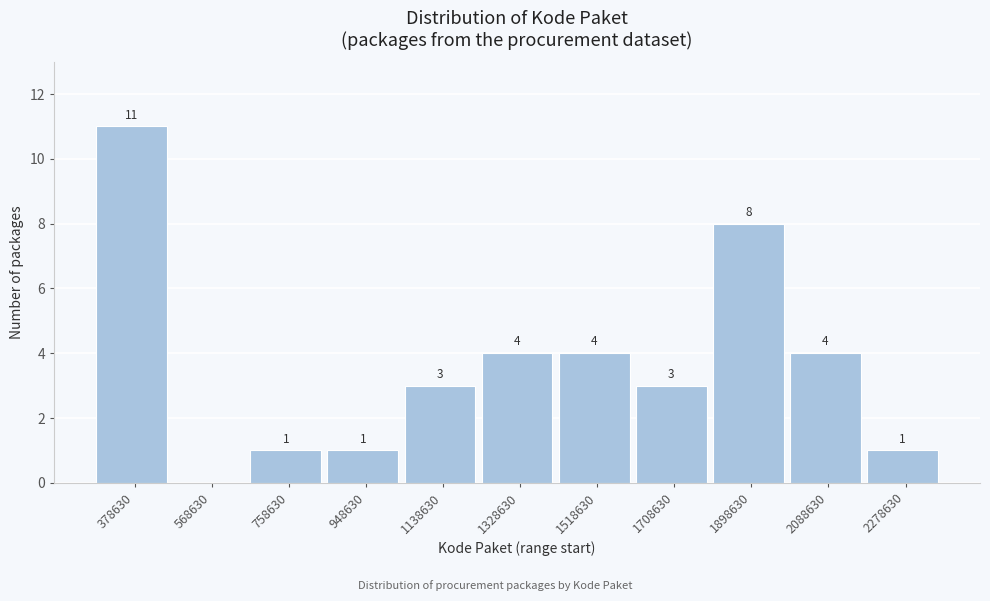

Reading left to right, what are all the values shown in this chart?

378630=11	568630=0	758630=1	948630=1	1138630=3	1328630=4	1518630=4	1708630=3	1898630=8	2088630=4	2278630=1